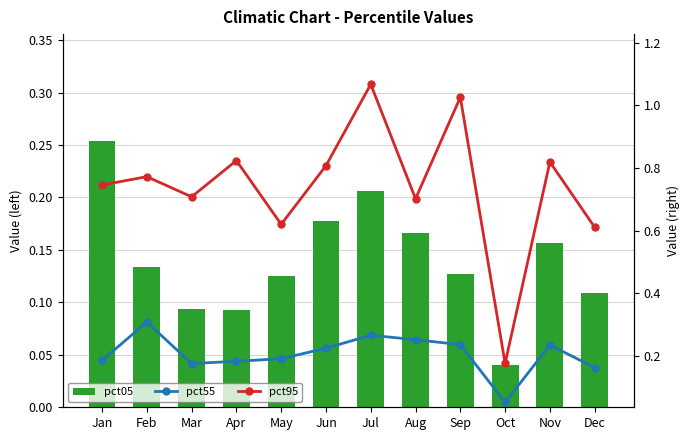

What is the value of the pct05 bar at the 9th from the left?

0.1